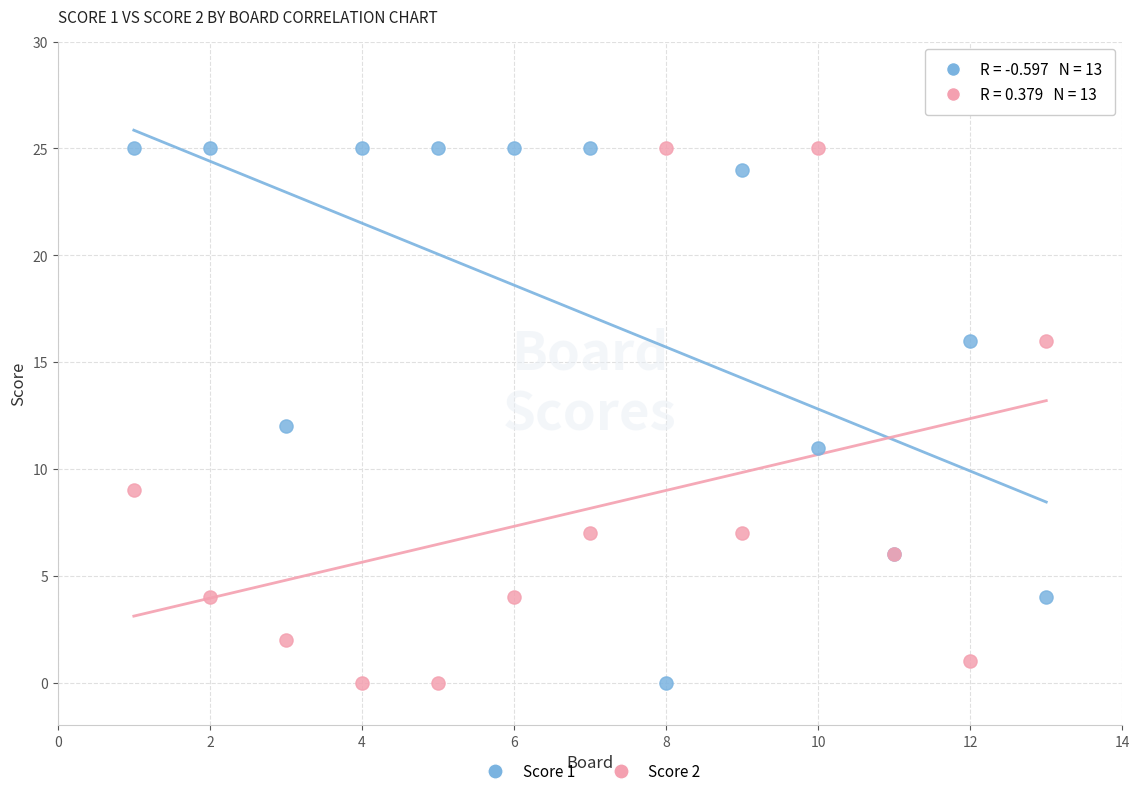

What is the X range (max minus min) for the scatter plot?

12